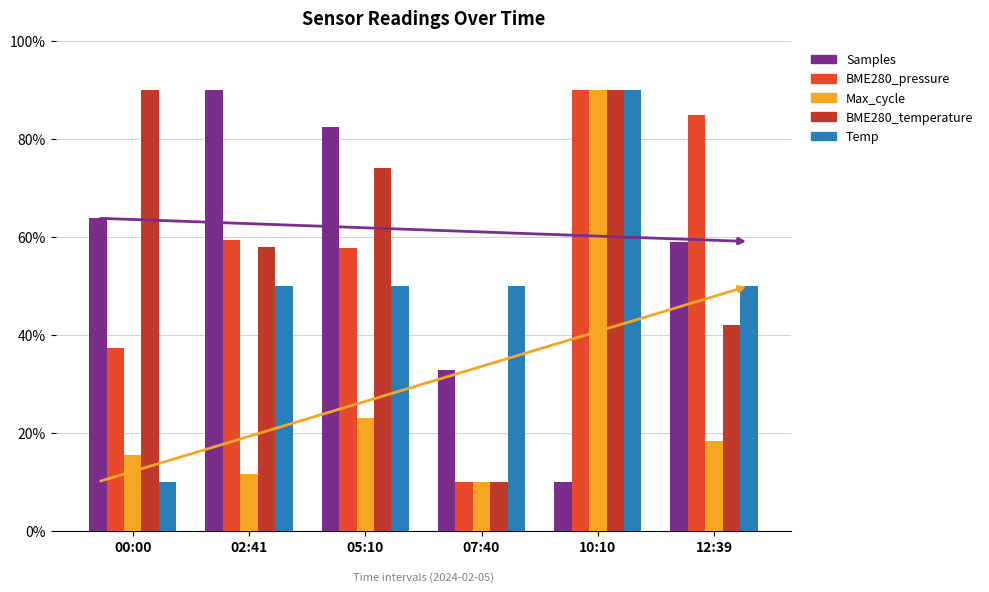

What is the label of the 3rd bar from the right?

07:40